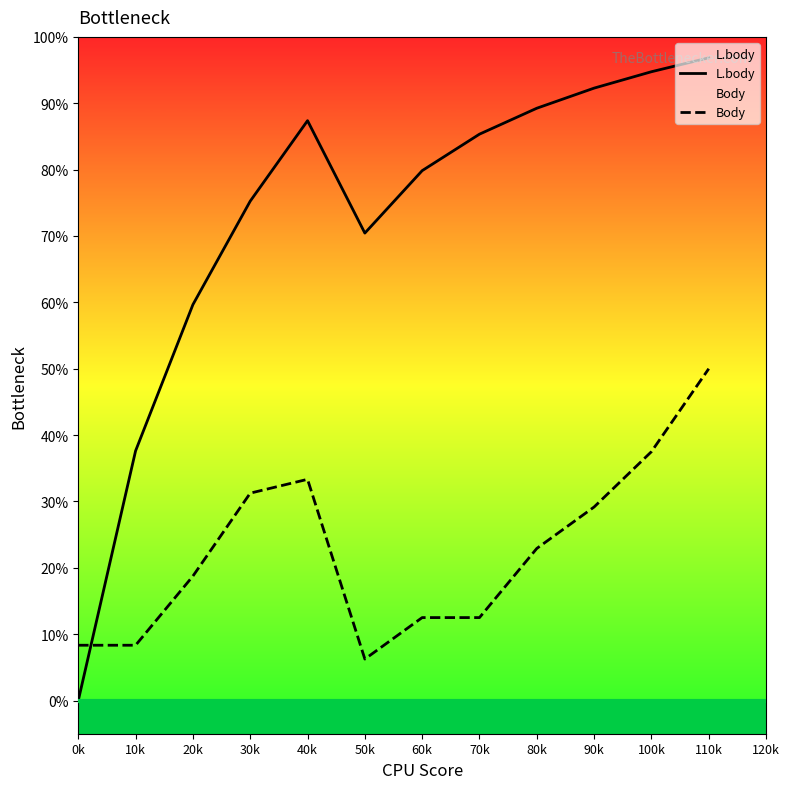

True or false: Body has a value of 16.2 at 30k.

False